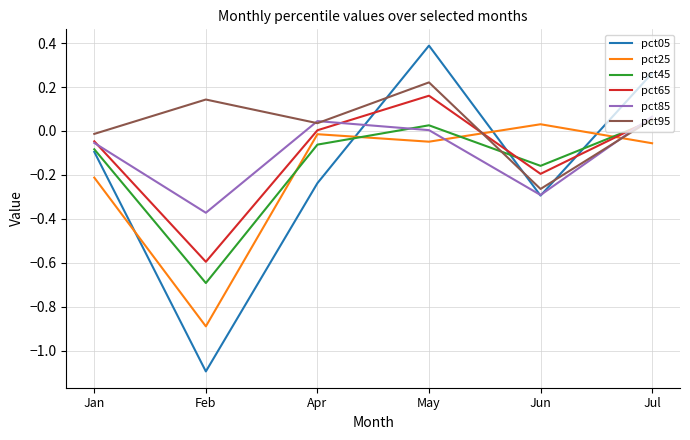

Is the value of pct85 at Jul greater than the value of pct45 at Apr?

Yes